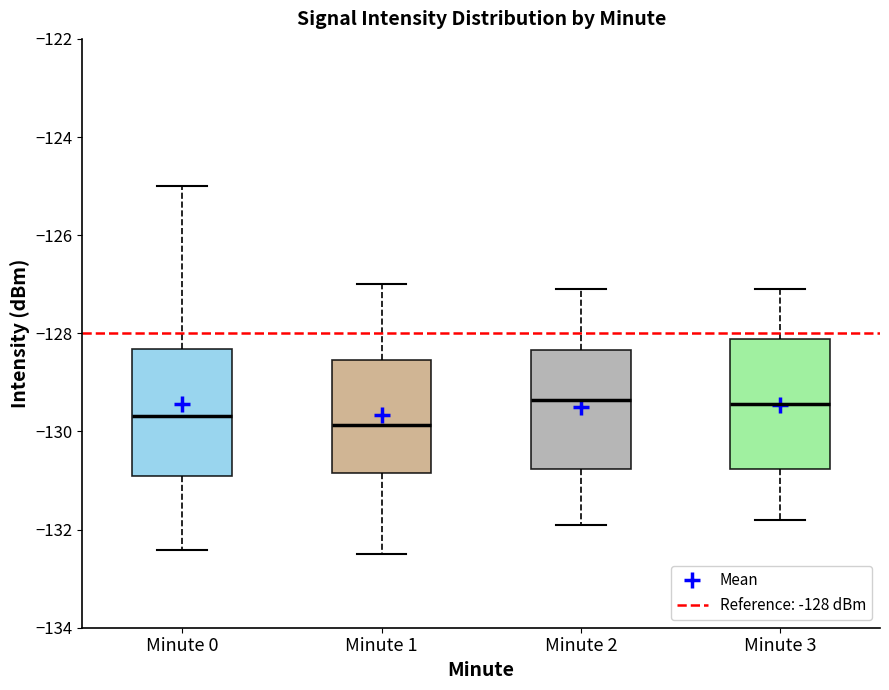

Where is the upper edge of the box for Minute 2 on the y-axis? The values are not printed on the chart, so give them approximately, as read against the axis.

-128.4